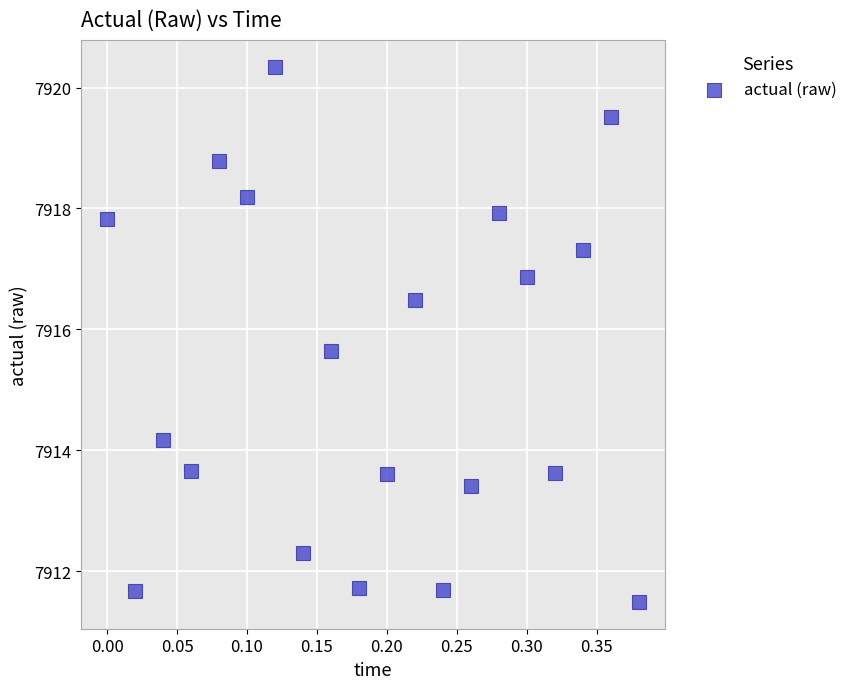

What is the range of Y values (max minus min)?

8.9